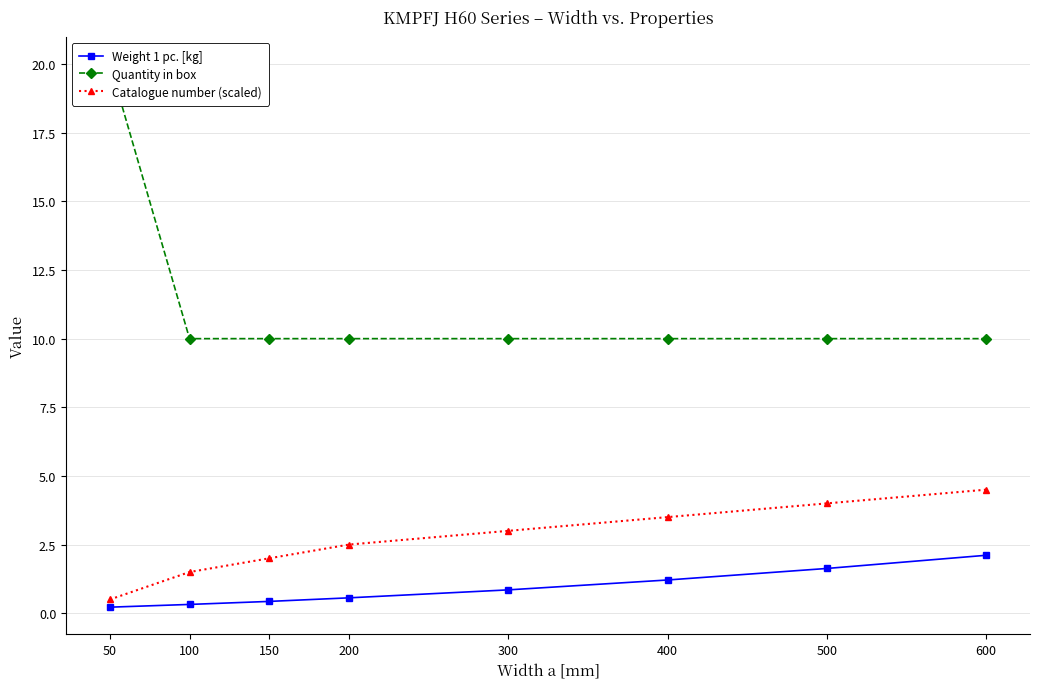

What is the difference between the Quantity in box values at 150 and 50?

10.0